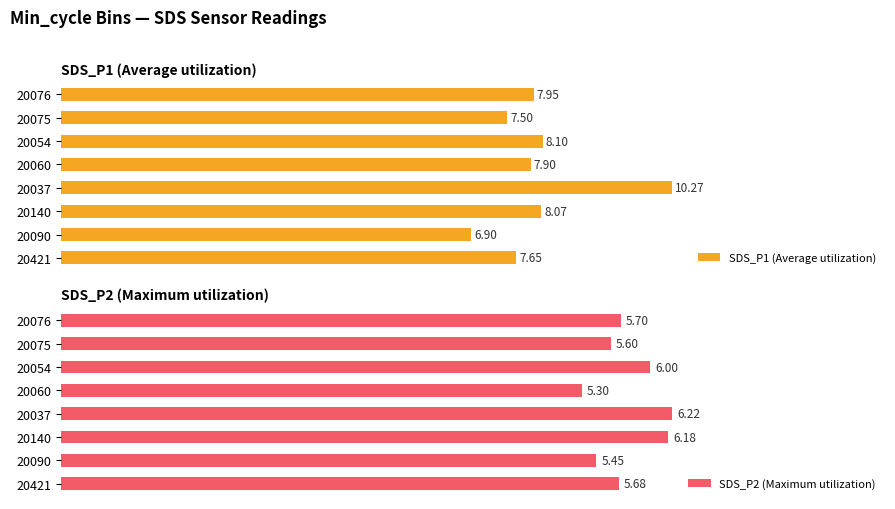

List the labels in order of SDS_P1 (Average utilization) value, largest first.

20037, 20054, 20140, 20076, 20060, 20421, 20075, 20090